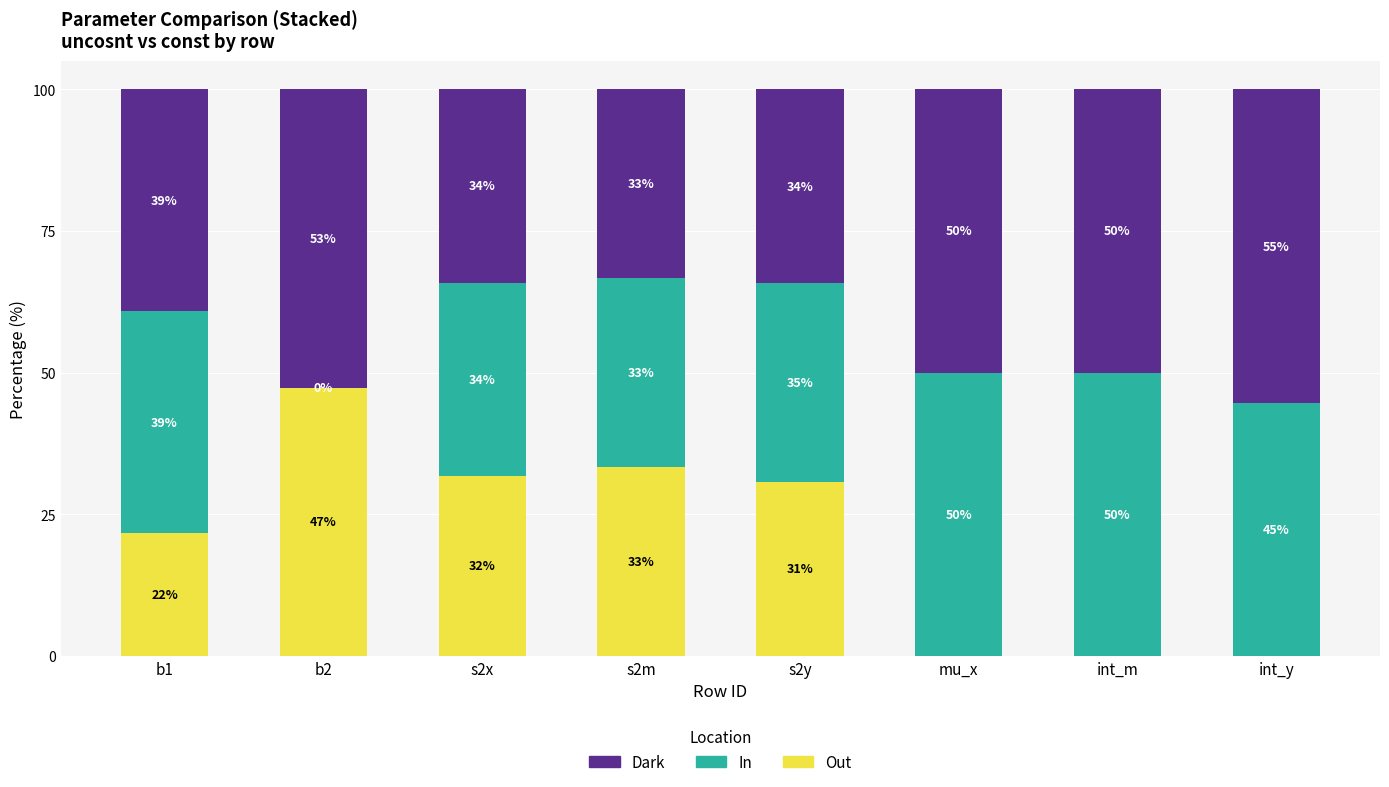

At which label does Out first exceed 30?

b2